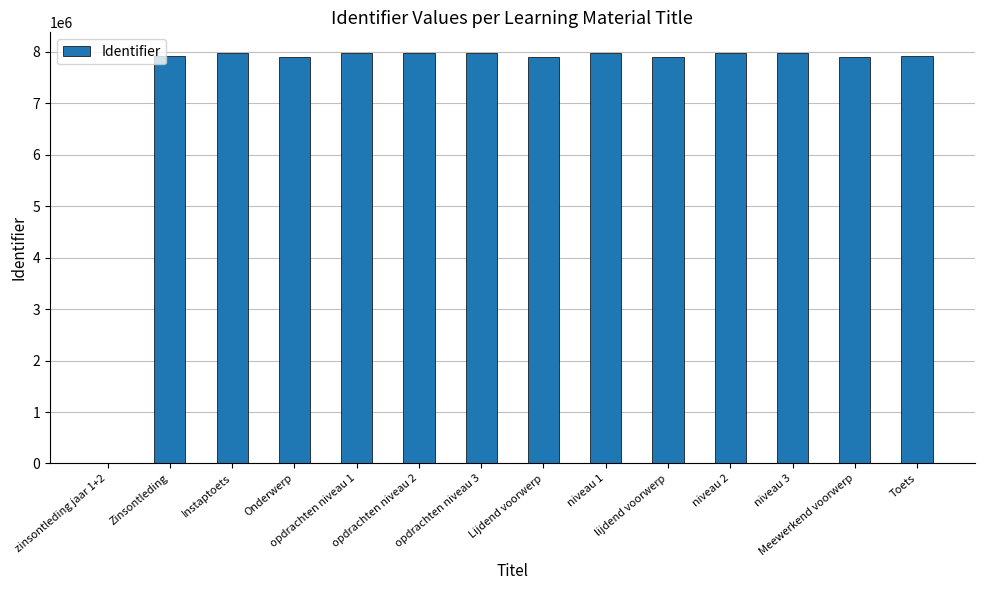

The value at niveau 1 is 7982702. True or false?

True